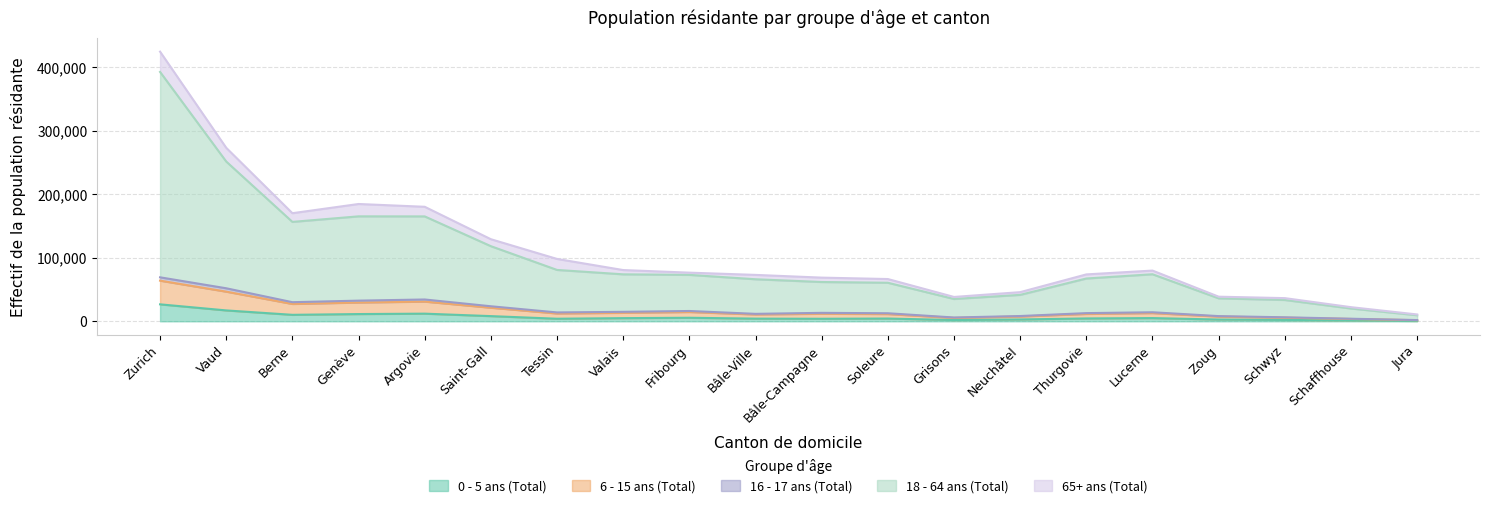

At which category is the sum across all series the highest?

Zurich